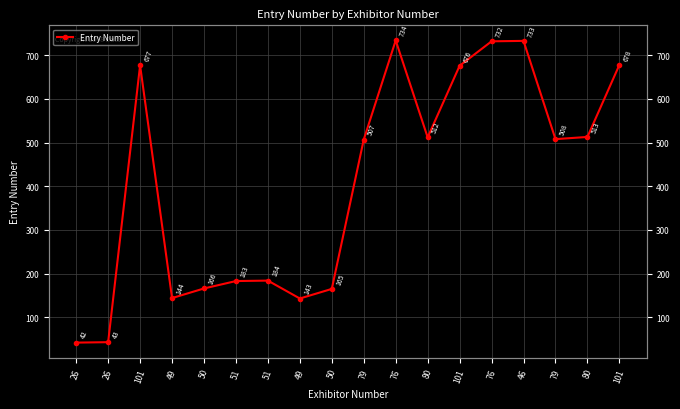

At which category does the data reach its first local valley?

49